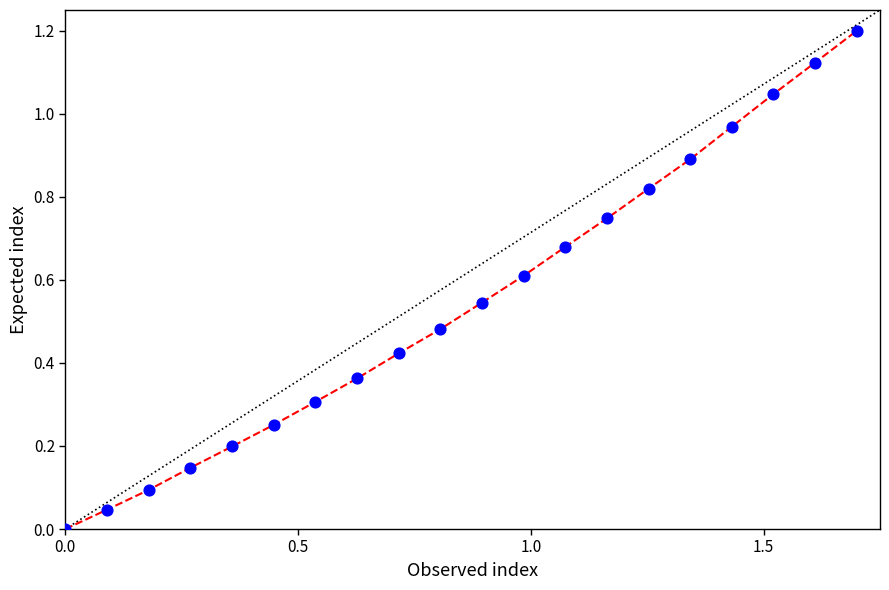

What is the range of X values (max minus min)?

1.7